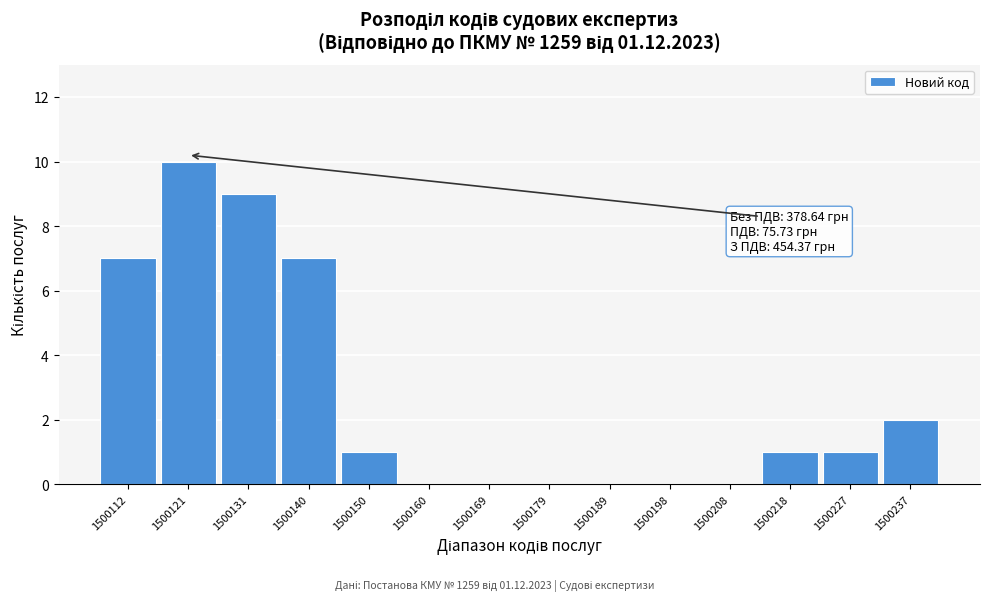

Reading right to left, list all the values displayed in this chart.

1500237=2	1500227=1	1500218=1	1500208=0	1500198=0	1500189=0	1500179=0	1500169=0	1500160=0	1500150=1	1500140=7	1500131=9	1500121=10	1500112=7